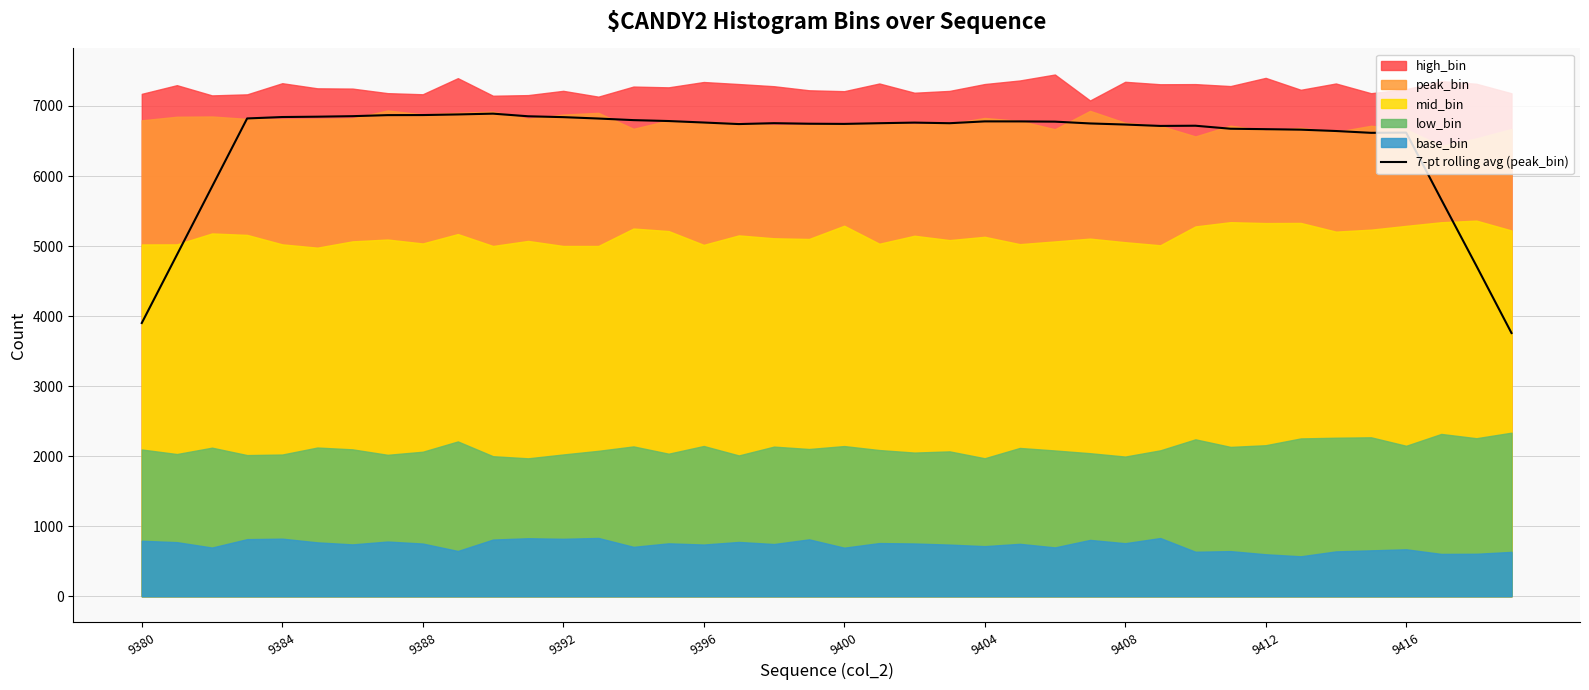

Reading left to right, transcribe all the data shown in this chart.

3900.9	4873.7	5847.3	6822.0	6842.1	6847.0	6854.4	6869.3	6870.3	6879.1	6890.4	6853.0	6840.6	6820.9	6798.0	6785.0	6763.9	6741.7	6754.3	6746.6	6744.0	6754.0	6762.6	6753.9	6780.0	6779.7	6776.4	6750.6	6734.9	6715.1	6718.0	6675.0	6668.9	6661.9	6642.6	6616.6	6619.9	5664.4	4717.4	3757.9